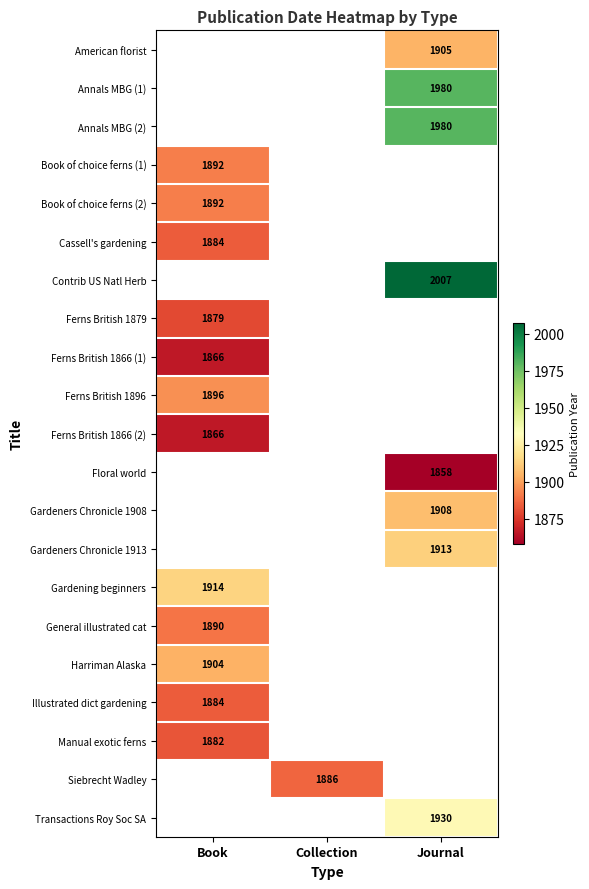

Is the value of Transactions Roy Soc SA at Journal greater than the value of Contrib US Natl Herb at Journal?

No